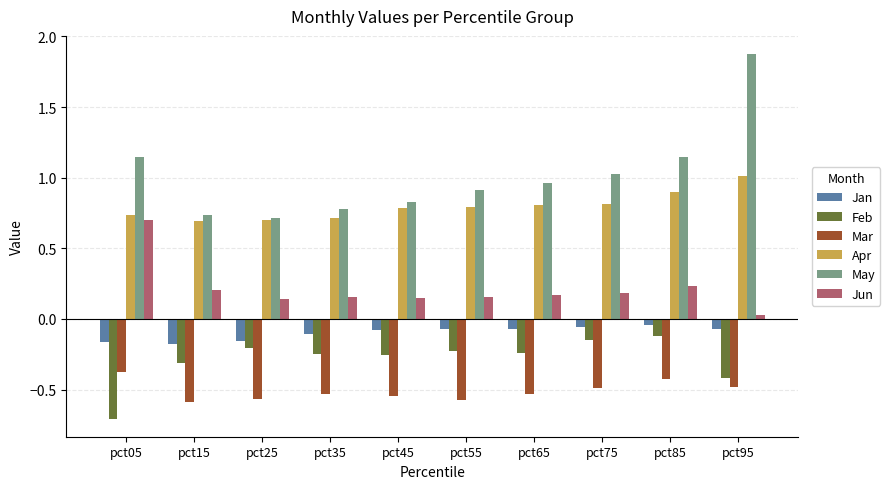

What is the minimum value shown in the chart?

-0.7